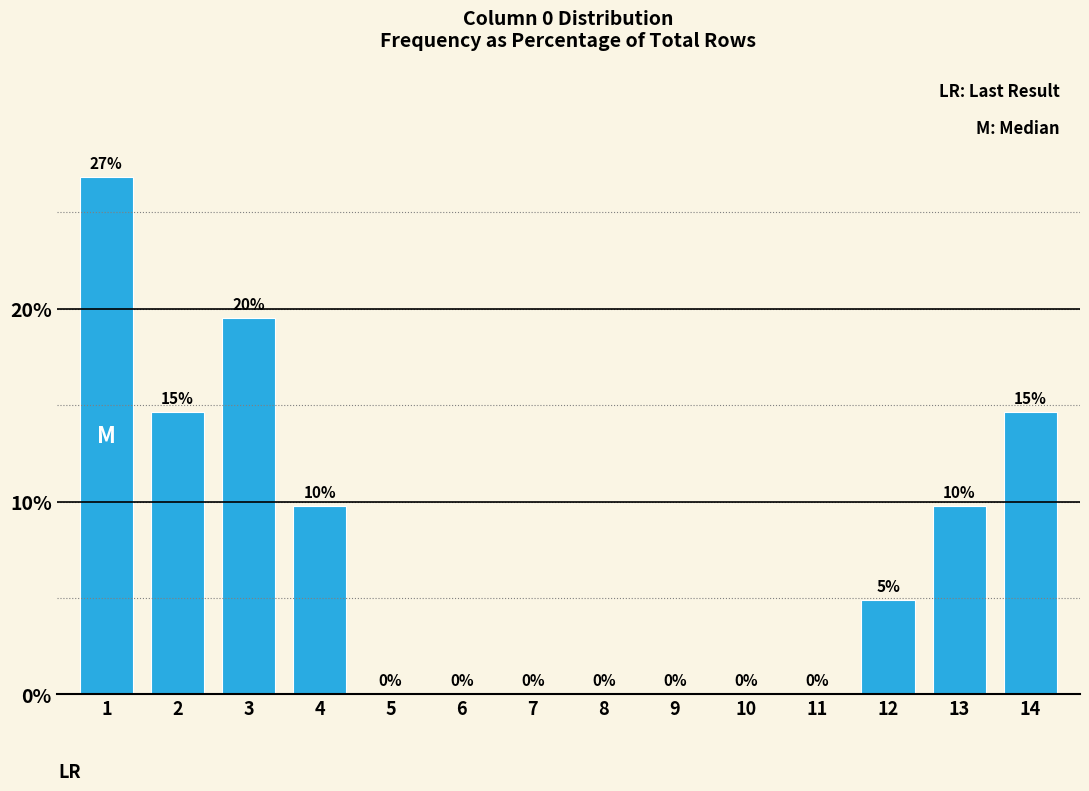

Which has a higher value, 13 or 14?

14